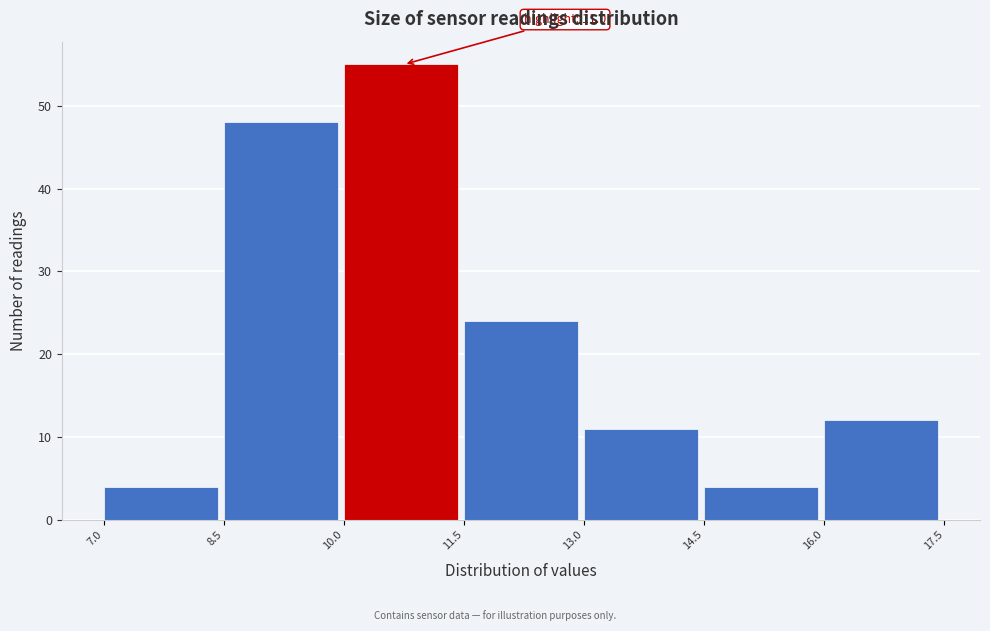

Which range on the x-axis has the tallest bar?

10.0 to 11.5